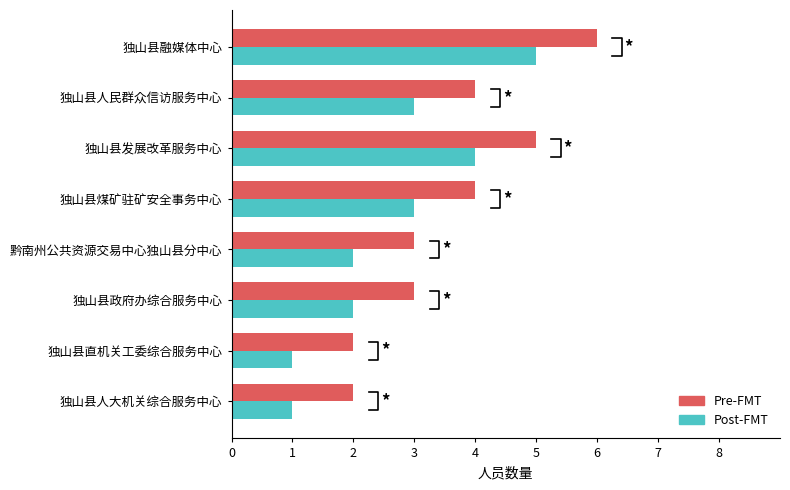

Does the chart contain stacked bars?

No